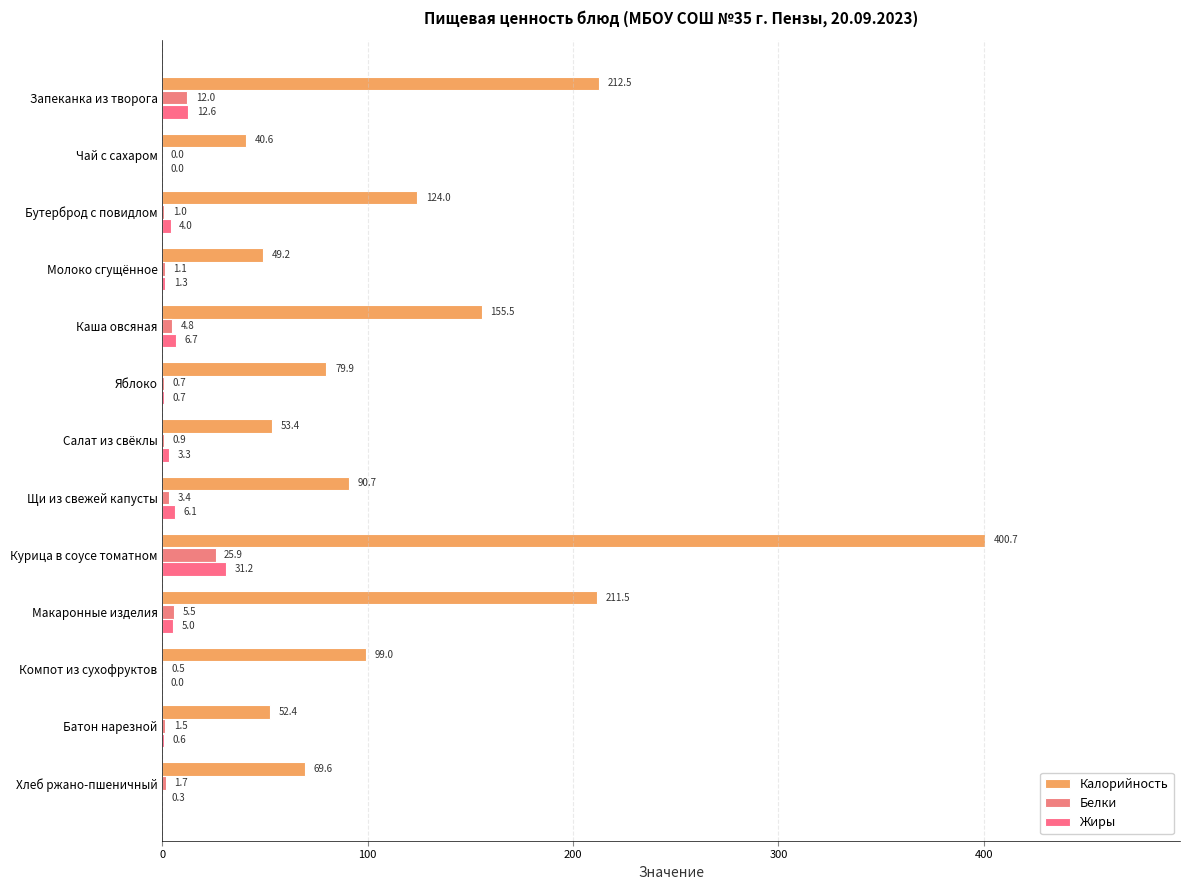

Reading left to right, list all the values displayed in this chart.

Калорийность: 212.5	40.6	124.0	49.2	155.5	79.9	53.4	90.7	400.7	211.5	99.0	52.4	69.6
Белки: 12.0	0.0	1.0	1.1	4.8	0.7	0.9	3.4	25.9	5.5	0.5	1.5	1.7
Жиры: 12.6	0.0	4.0	1.3	6.7	0.7	3.3	6.1	31.2	5.0	0.0	0.6	0.3